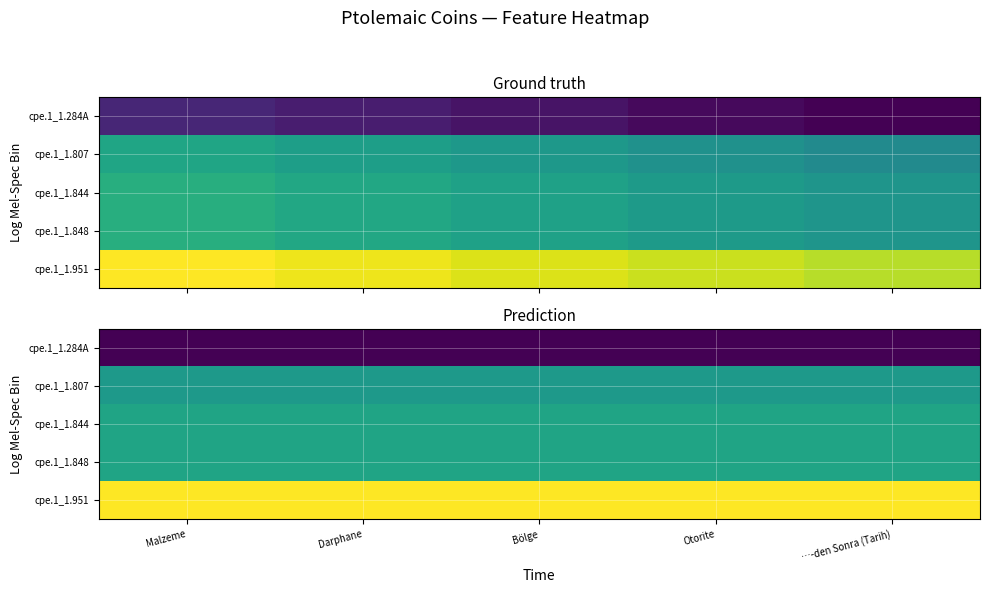

What is the total value across all series at …-den Sonra (Tarih)?

-1249